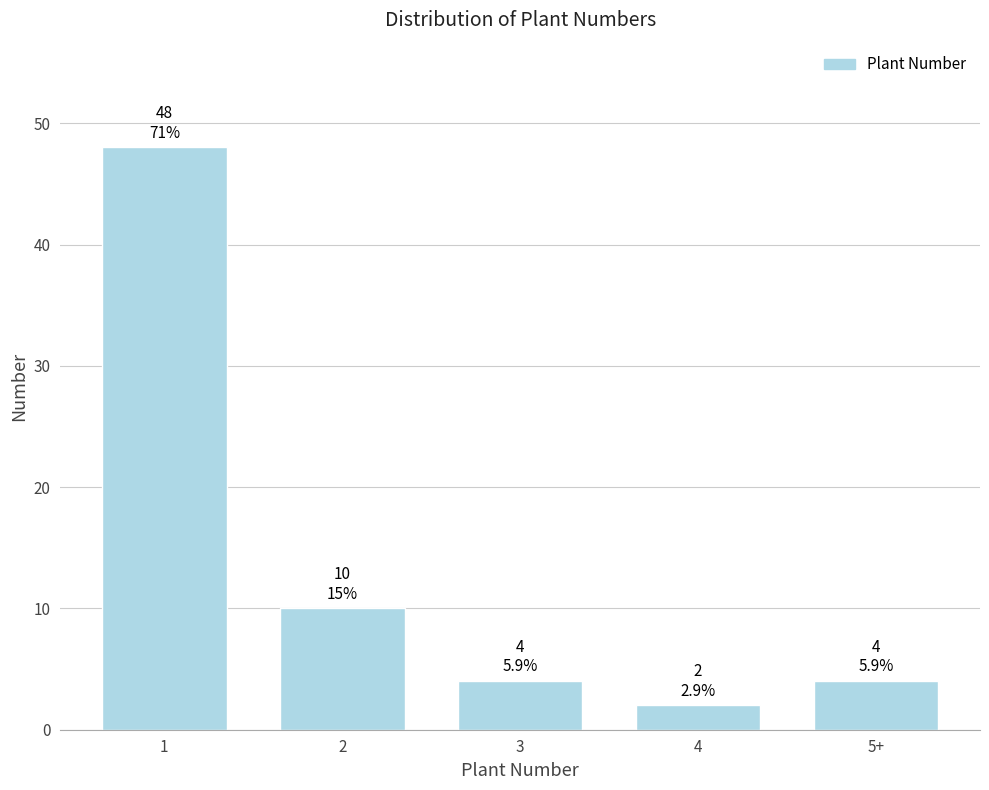

Reading left to right, transcribe all the data shown in this chart.

1=48	2=10	3=4	4=2	5+=4